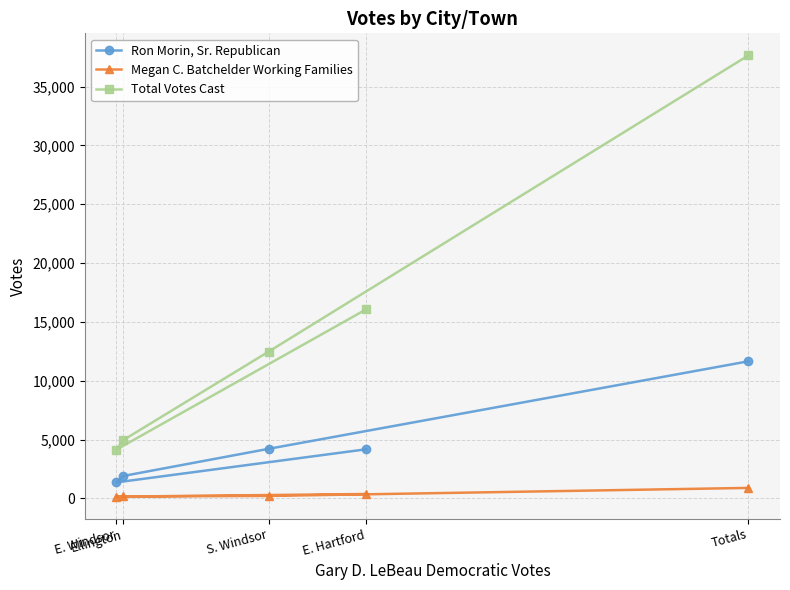

List the labels in order of Megan C. Batchelder Working Families value, smallest first.

E. Windsor, Ellington, S. Windsor, E. Hartford, Totals